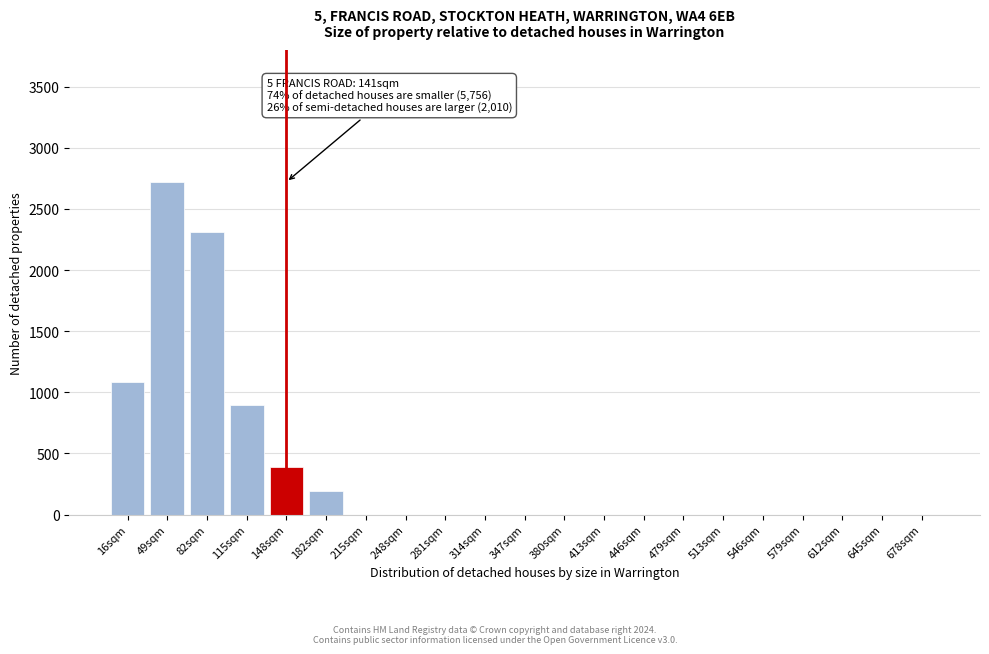

Reading left to right, extract all data points from this chart.

16sqm=1082	49sqm=2721	82sqm=2310	115sqm=893	148sqm=393	182sqm=196	215sqm=0	248sqm=0	281sqm=0	314sqm=0	347sqm=0	380sqm=0	413sqm=0	446sqm=0	479sqm=0	513sqm=0	546sqm=0	579sqm=0	612sqm=0	645sqm=0	678sqm=0